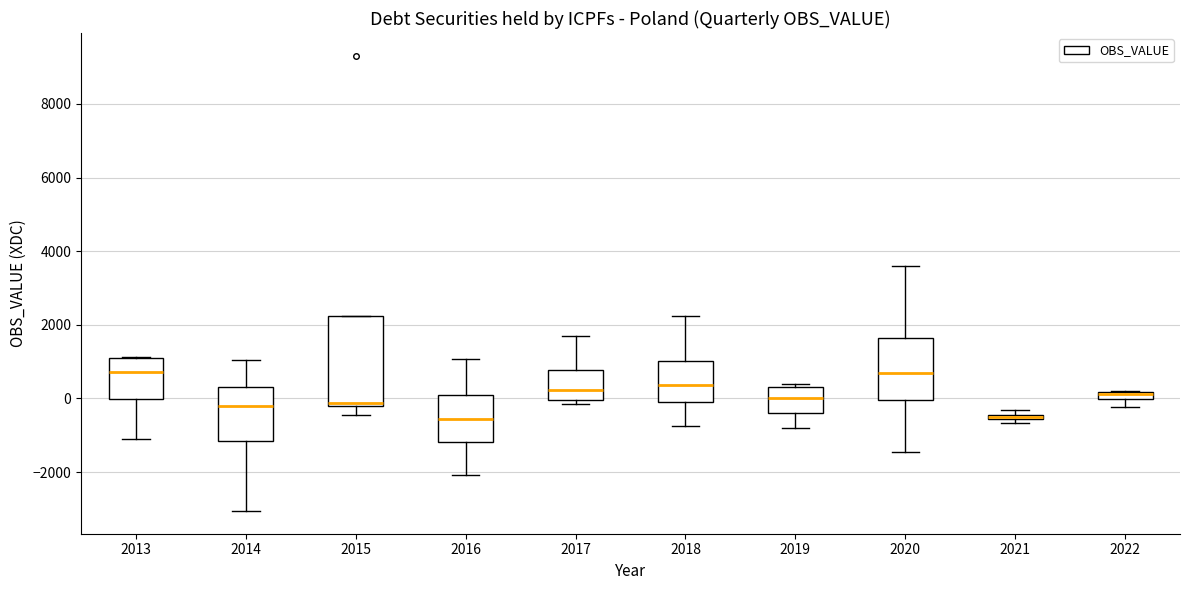

Where is the upper edge of the box at x = 2013 on the y-axis? The values are not printed on the chart, so give them approximately, as read against the axis.

1000